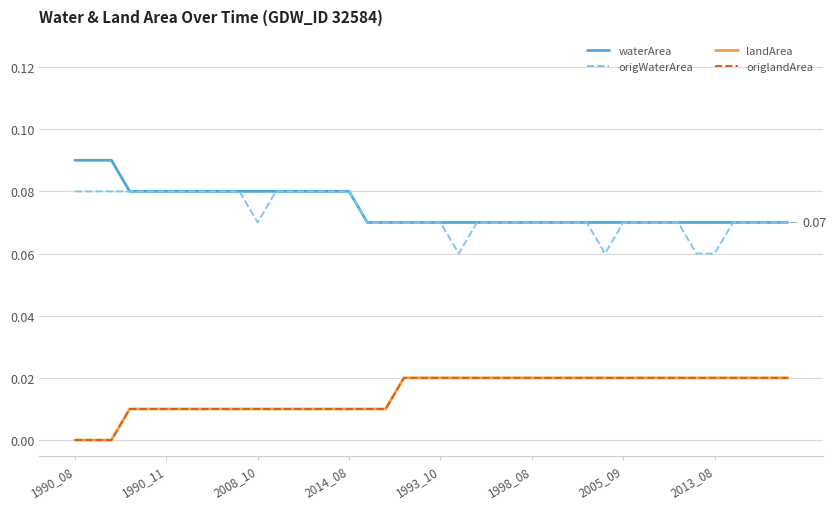

List the series in order of their peak value, highest first.

waterArea, origWaterArea, landArea, origlandArea